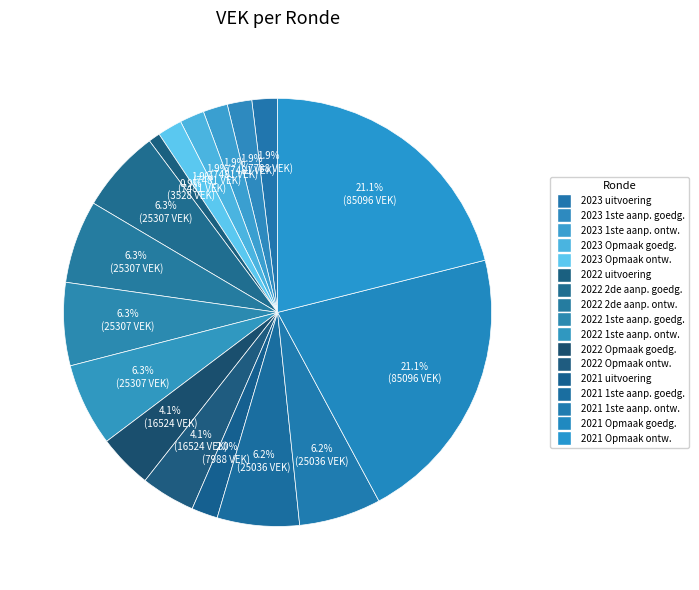

To the nearest percent, what is the difference between the largest and smallest slice percentages?

20%